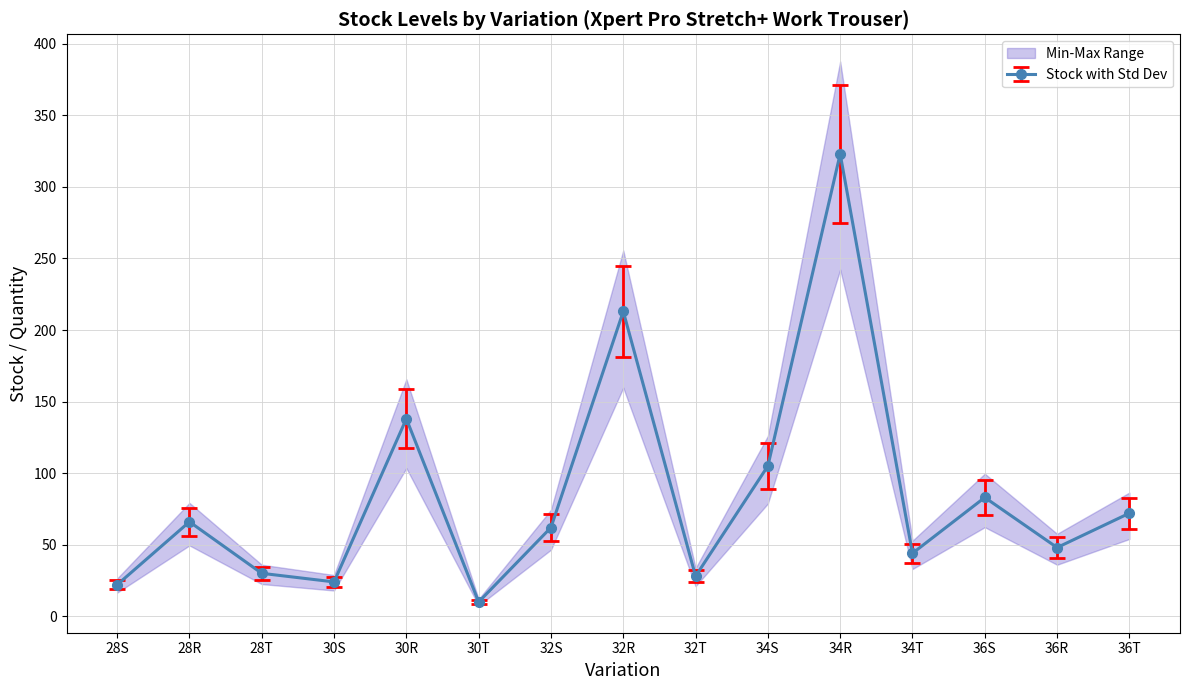

What is the maximum value for Stock with Std Dev?

323